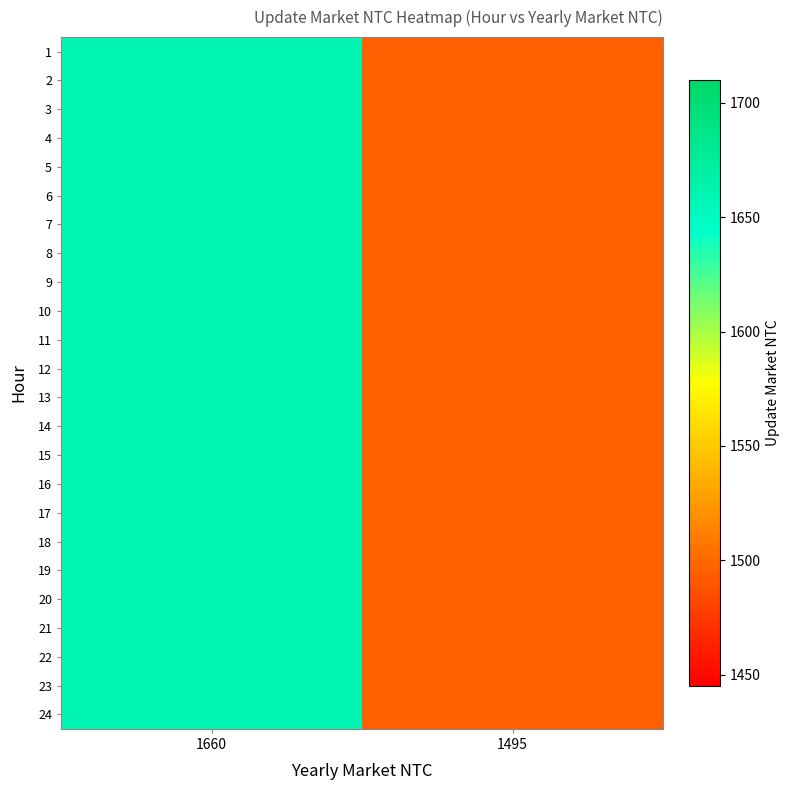

Rank the series by their maximum value, from lowest to highest.

1, 2, 3, 4, 5, 6, 7, 8, 9, 10, 11, 12, 13, 14, 15, 16, 17, 18, 19, 20, 21, 22, 23, 24